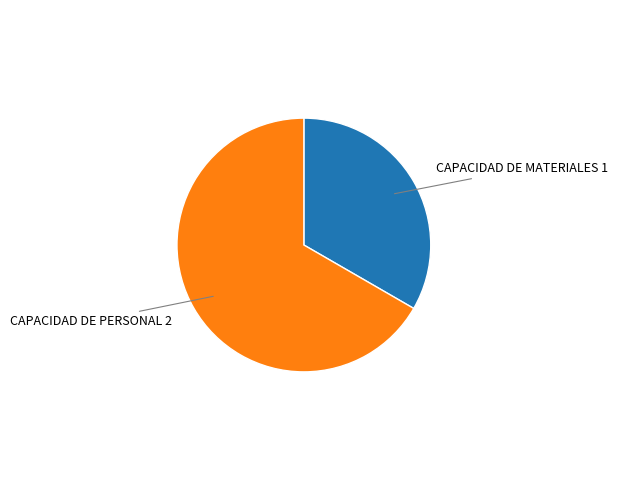

Which slice represents more than half of the pie?

CAPACIDAD DE PERSONAL